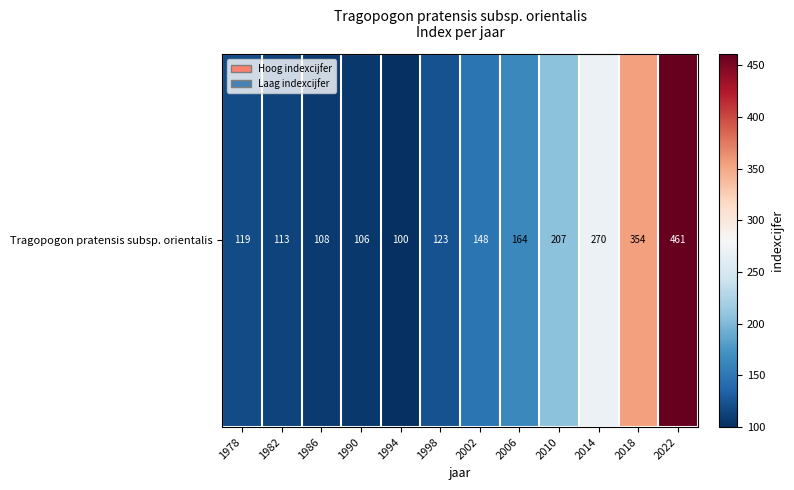

Count the number of data series in this chart.

1